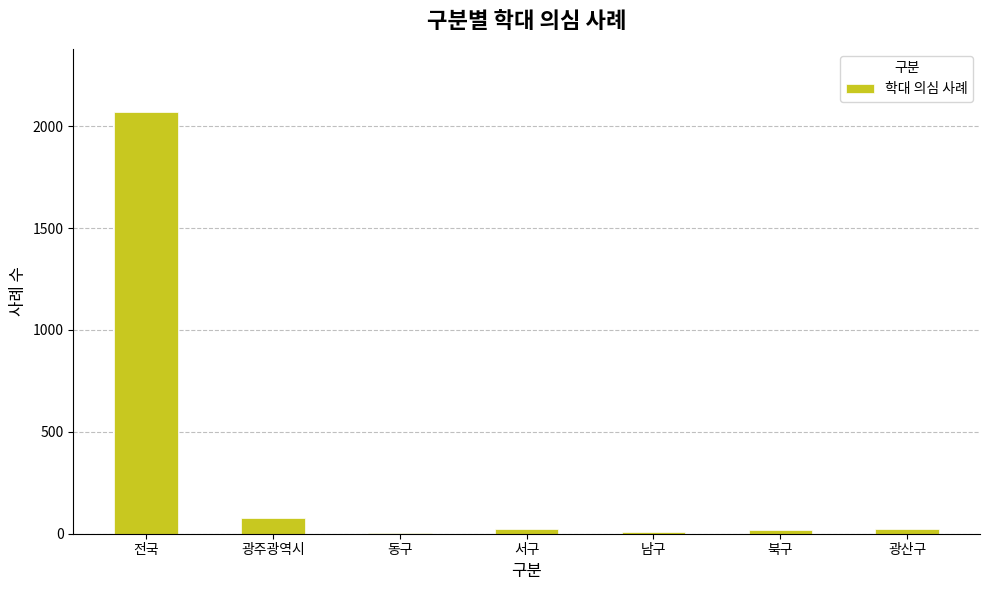

At which label is the value closest to 1036?

광주광역시